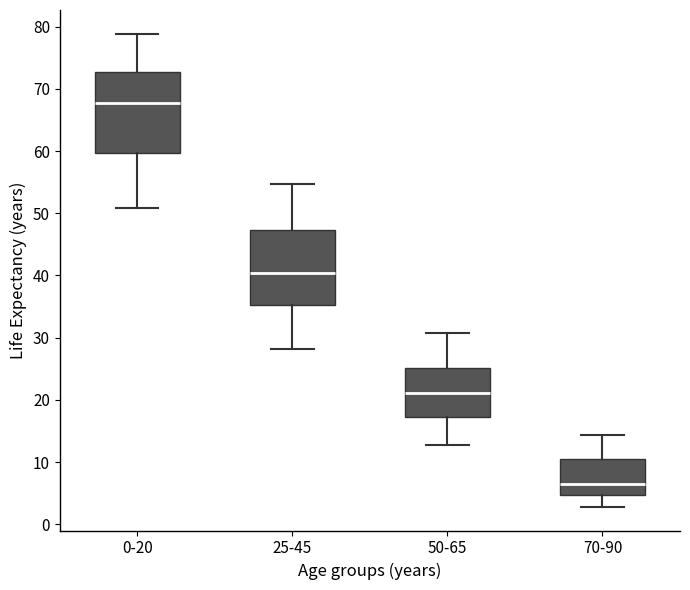

Where does the upper whisker of the box for 70-90 end on the y-axis? The values are not printed on the chart, so give them approximately, as read against the axis.

14